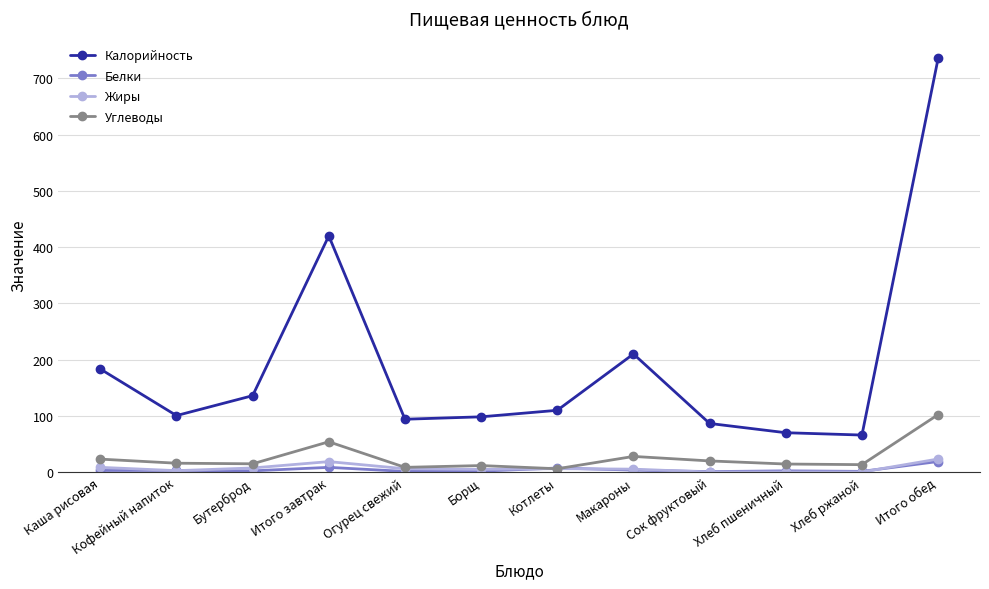

Is the value of Углеводы at Хлеб ржаной greater than the value of Калорийность at Бутерброд?

No